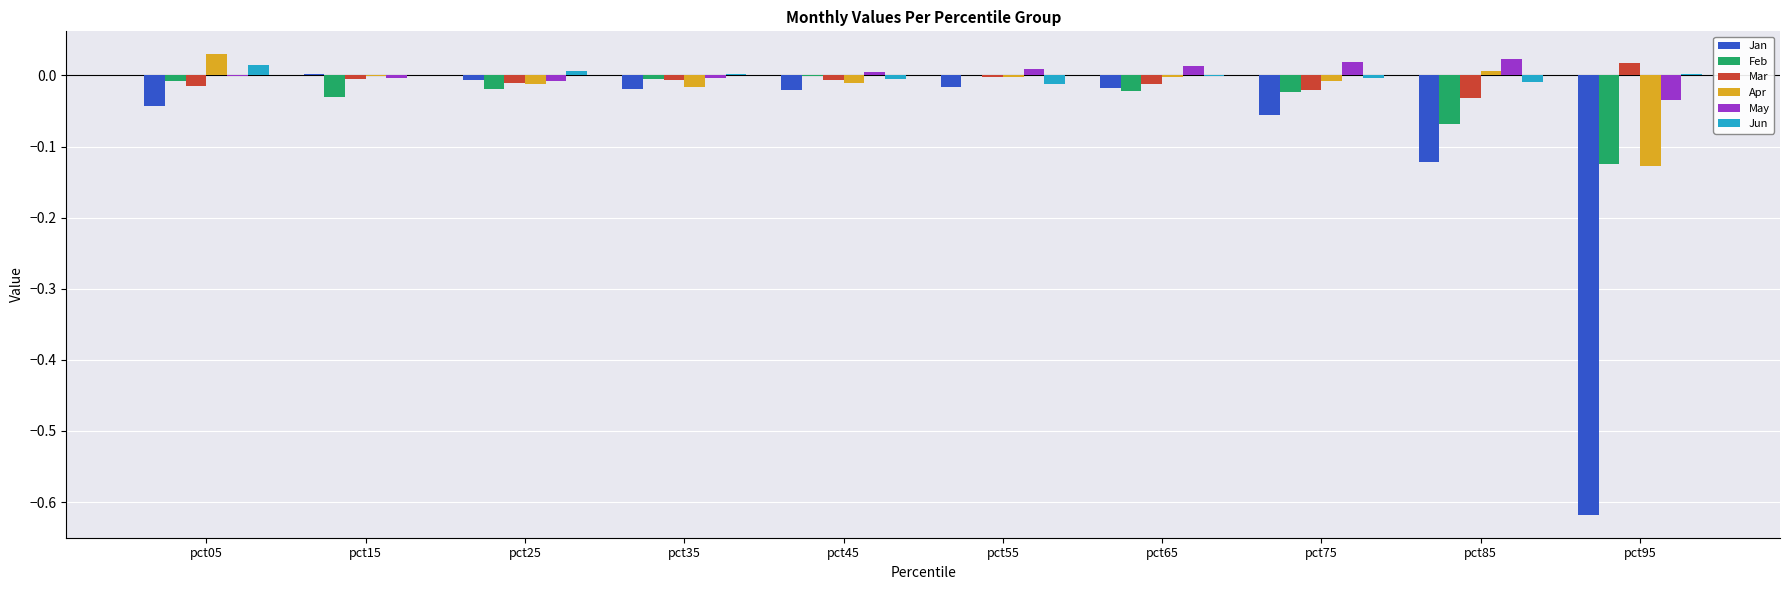

The Mar series shows -0.0 at pct85. True or false?

True